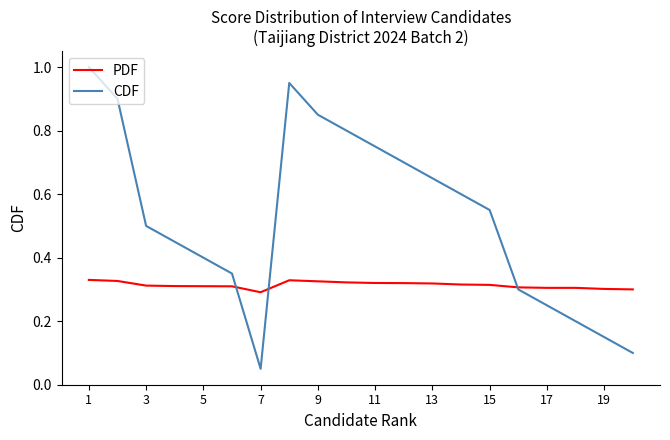

Which series has the widest spread of values?

CDF